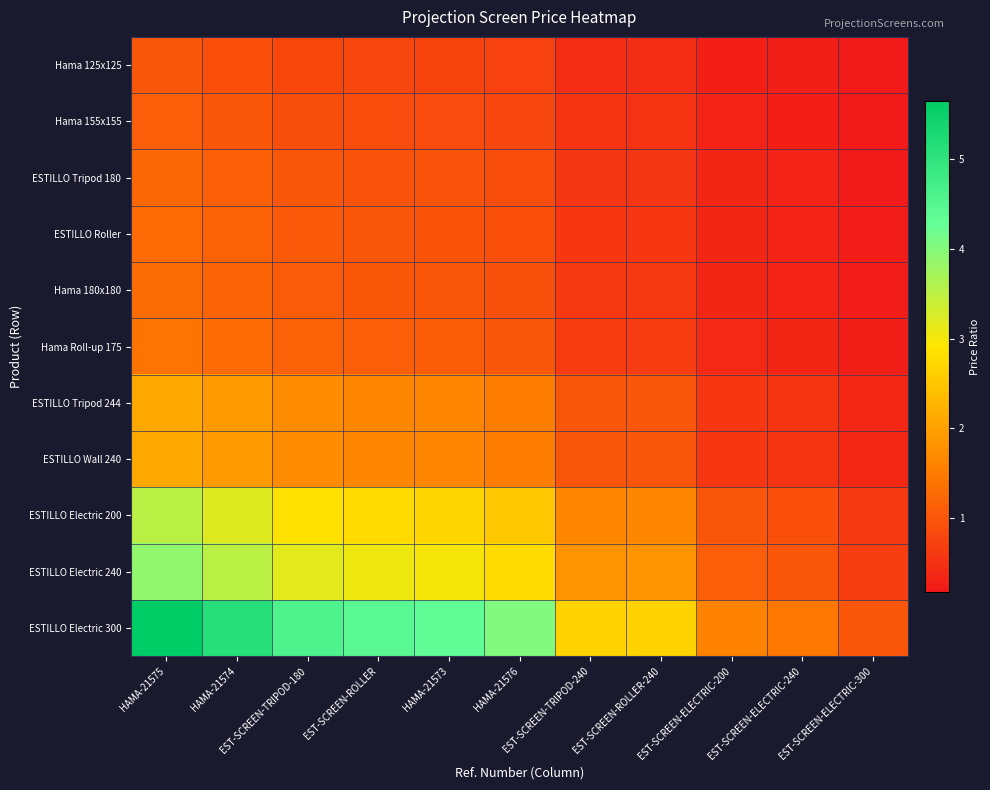

Count the number of categories in the chart.

11